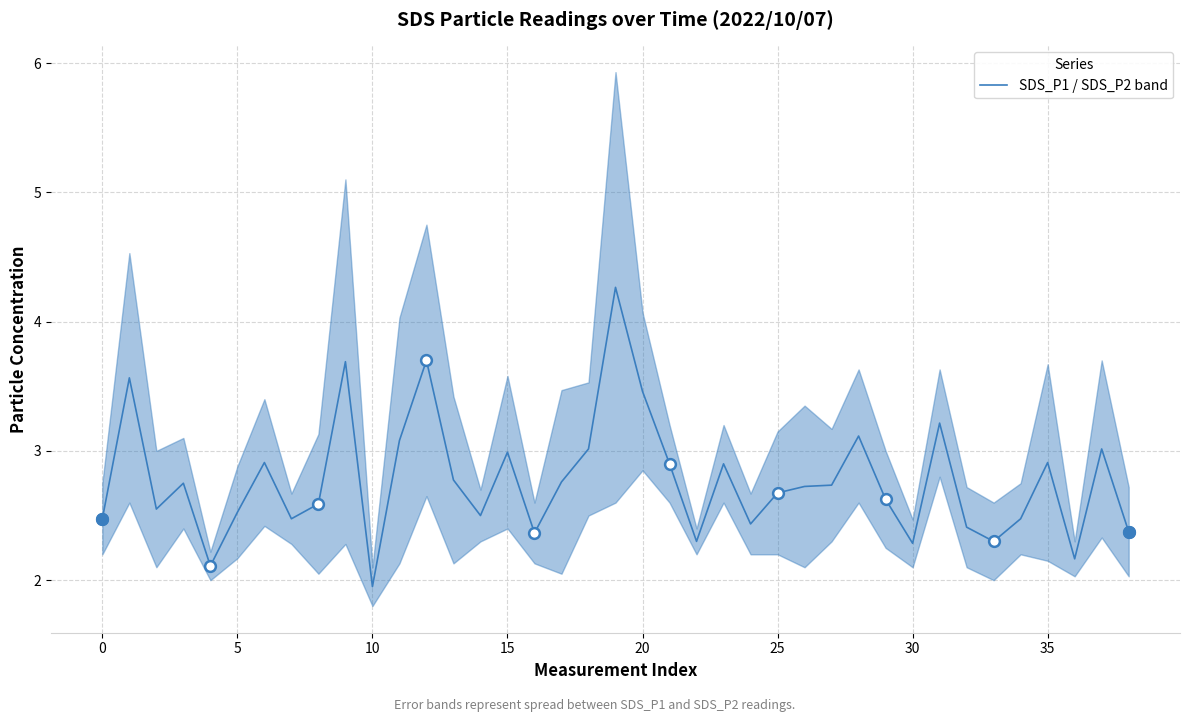

What is the maximum value for SDS_P1 / SDS_P2 band?

4.3